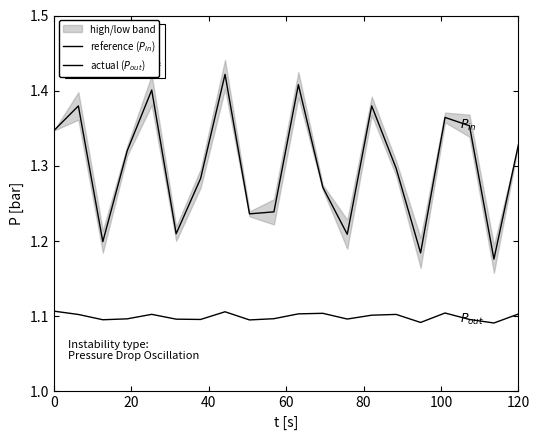

At how many categories does at least one series exceed 1?

20